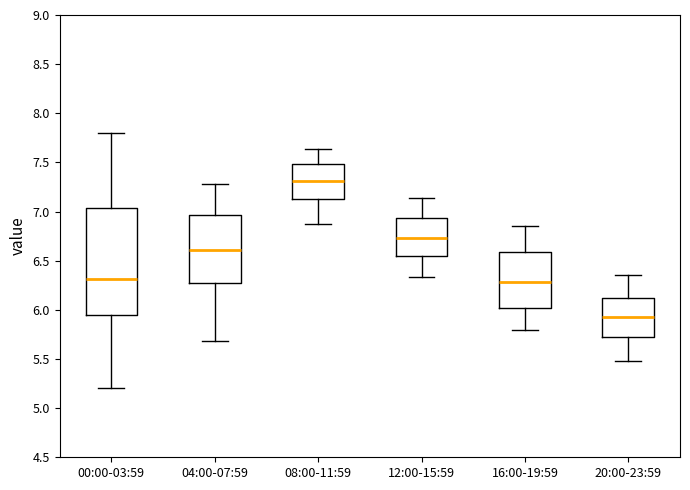

Reading left to right, read every box against the y-axis: the position of its median line, the range the box covers, and the ends of its whiskers. The values are not printed on the chart, so give them approximately, as read against the axis.

00:00-03:59: median 6.30, box 5.95 to 7.05, whiskers 5.20 to 7.80
04:00-07:59: median 6.60, box 6.25 to 6.95, whiskers 5.70 to 7.30
08:00-11:59: median 7.30, box 7.15 to 7.50, whiskers 6.85 to 7.65
12:00-15:59: median 6.75, box 6.55 to 6.95, whiskers 6.35 to 7.15
16:00-19:59: median 6.30, box 6.00 to 6.60, whiskers 5.80 to 6.85
20:00-23:59: median 5.95, box 5.70 to 6.10, whiskers 5.50 to 6.35